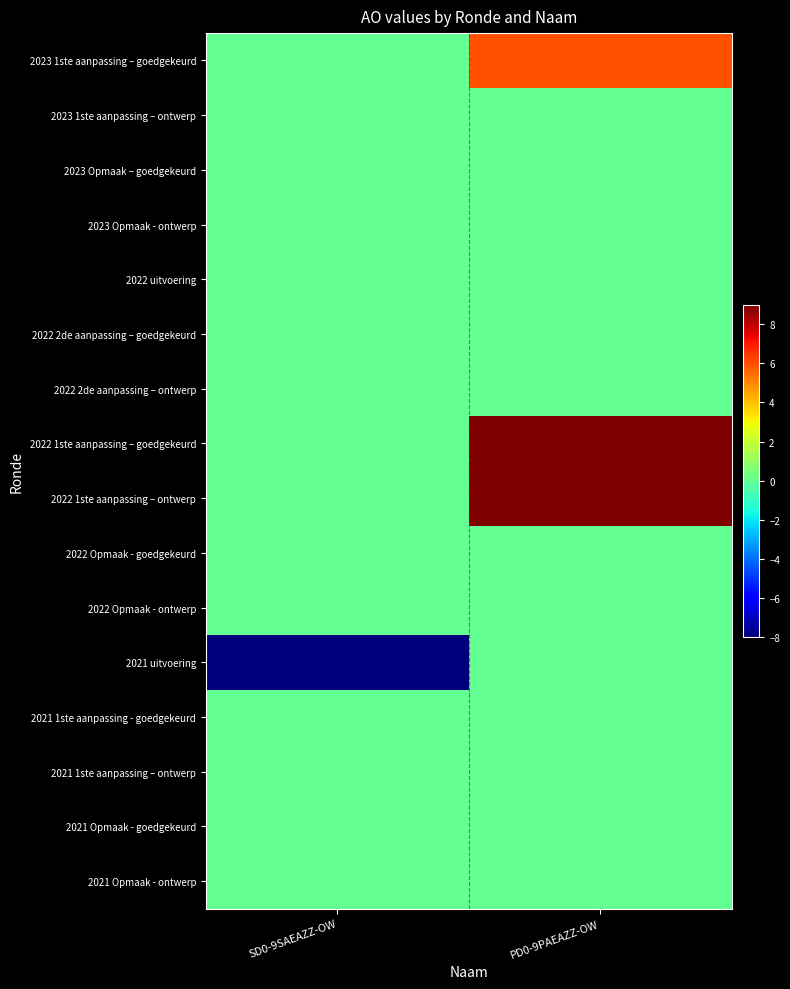

At which category is the sum across all series the highest?

PD0-9PAEAZZ-OW